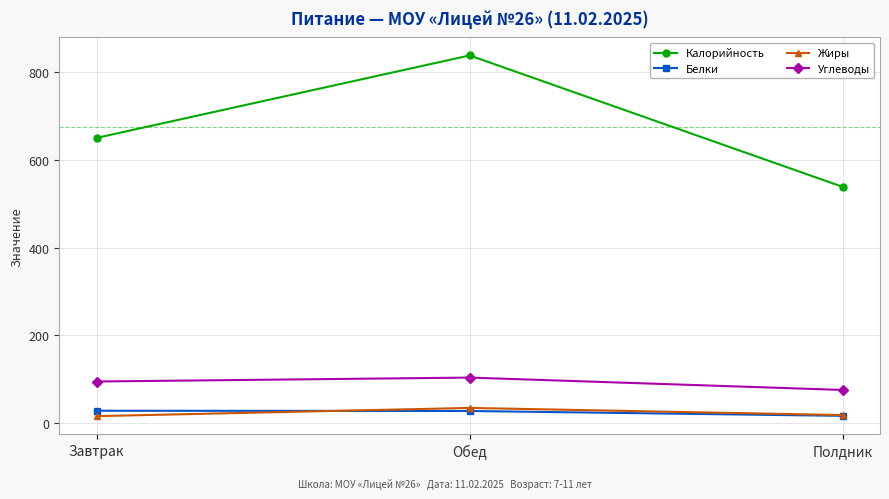

How many categories are shown in the chart?

3